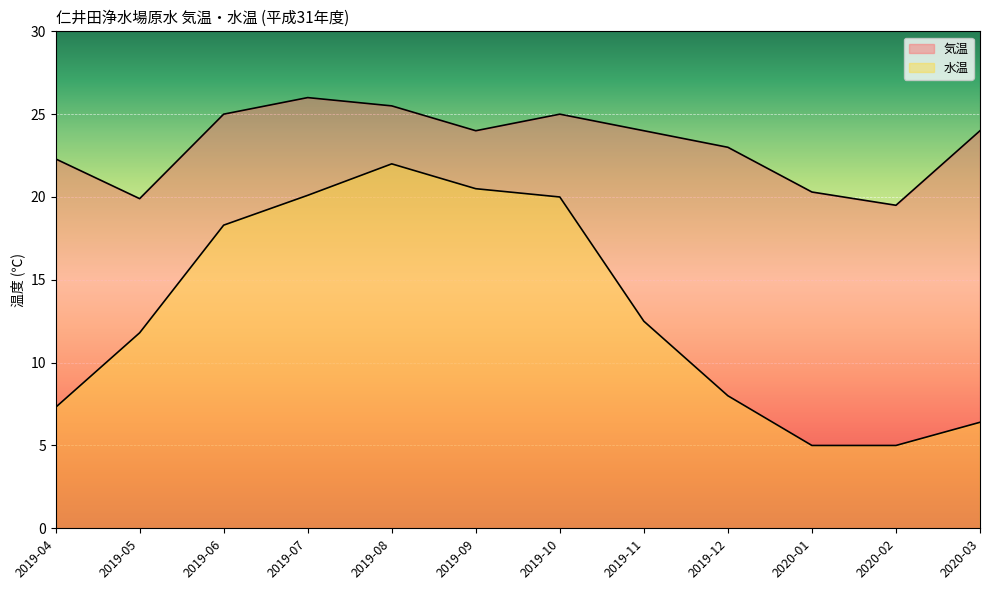

The value of 水温 at 2019-04 is 12.0. True or false?

False